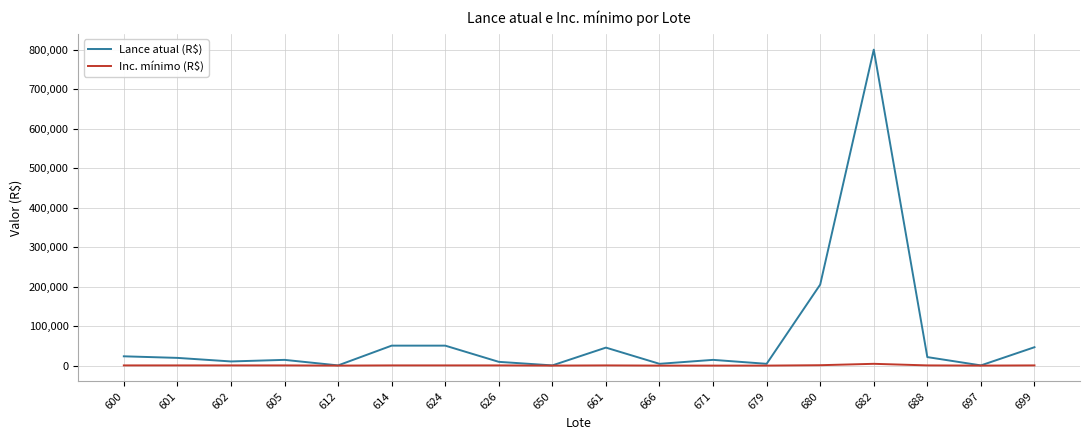

The value of Lance atual (R$) at 680 is 83163. True or false?

False